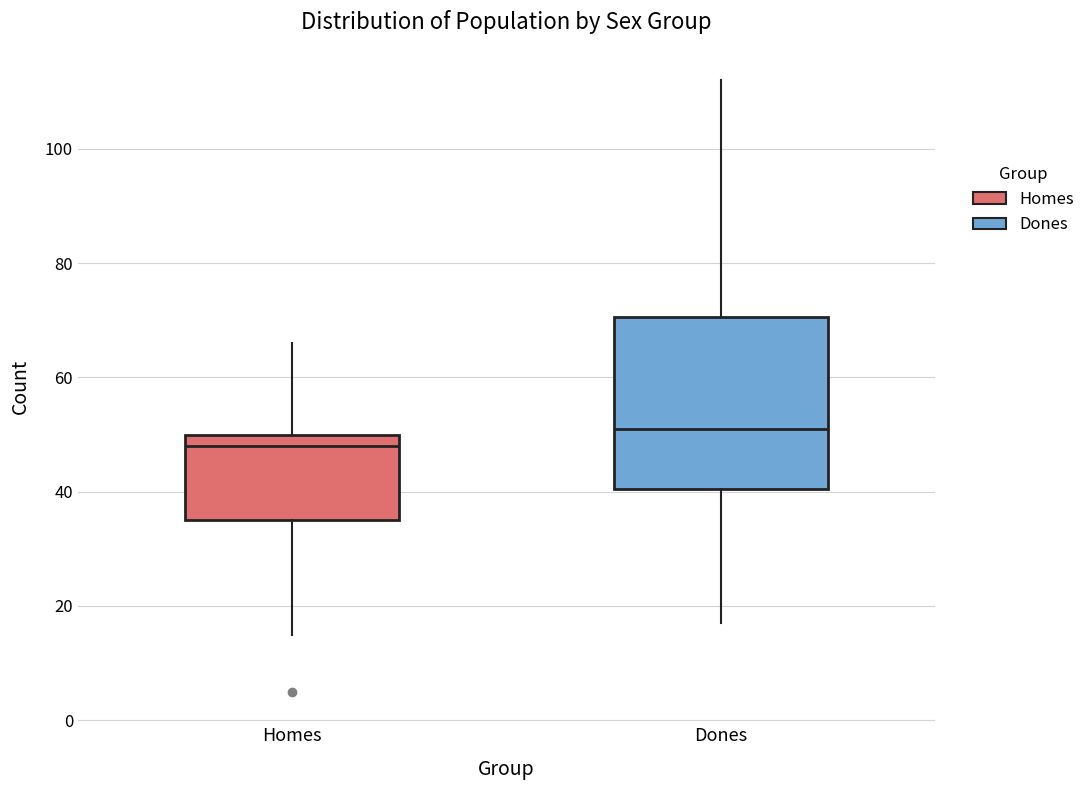

Which box has the highest median line?

Dones